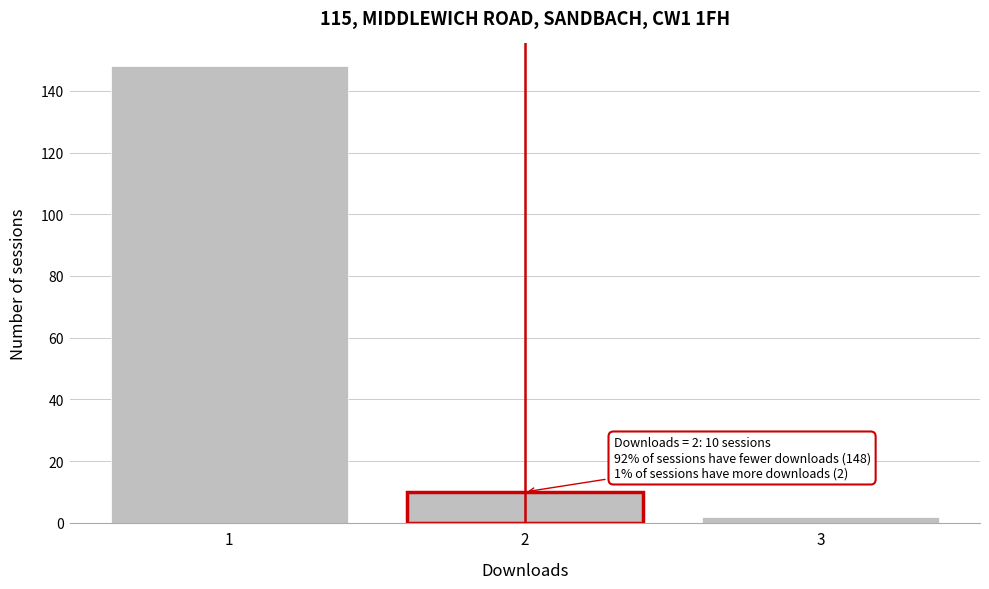

Reading left to right, transcribe all the data shown in this chart.

1=148	2=10	3=2